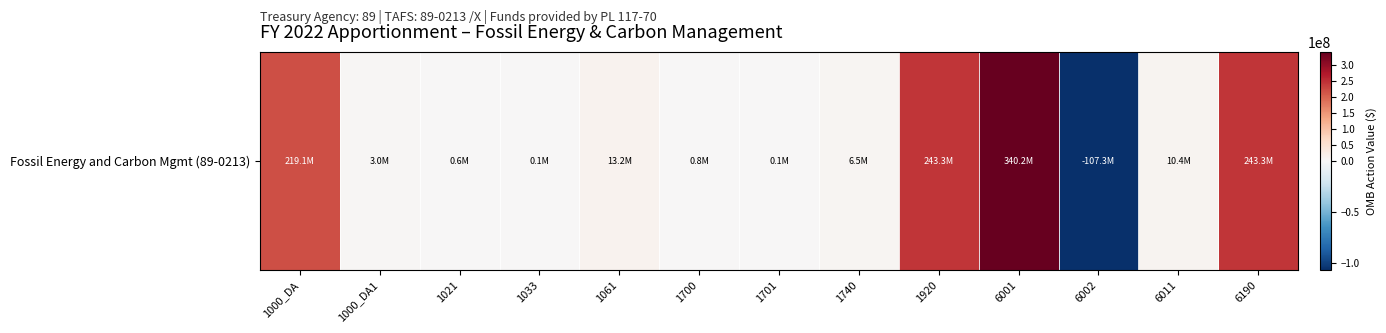

What is the sum of all values?

973181896